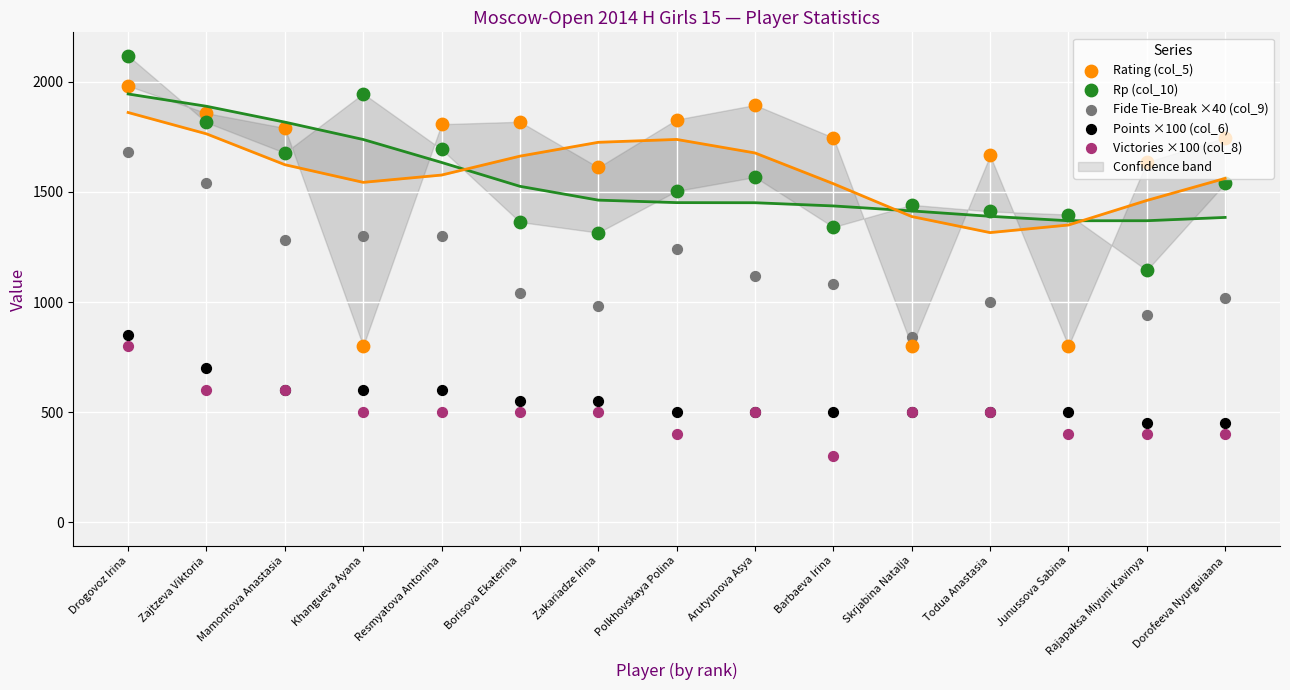

Which series contains the lowest Y value?

Victories ×100 (col_8)